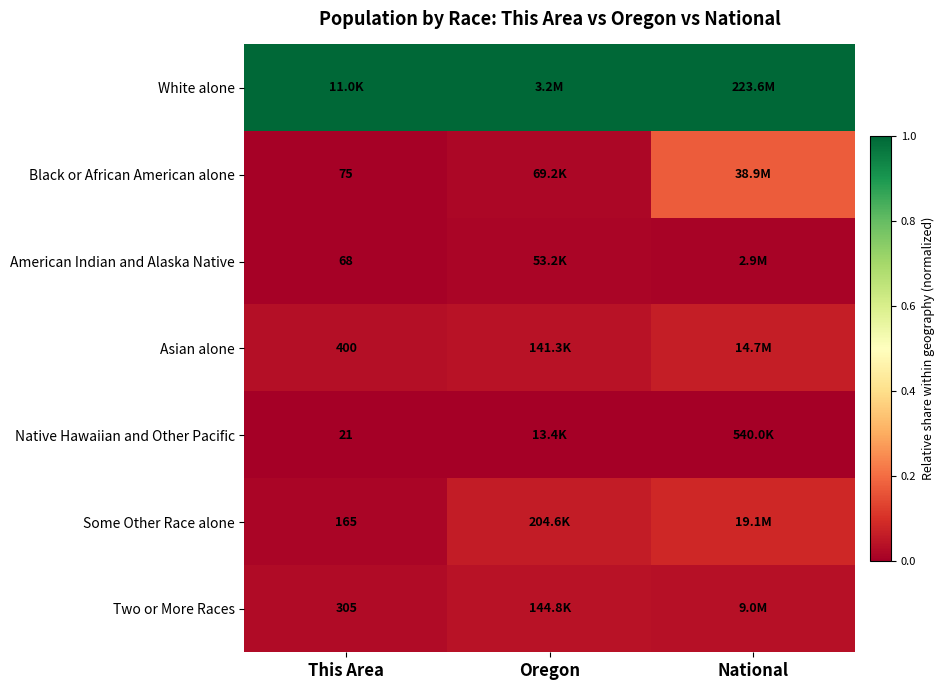

At which label is White alone closest to 1?

This Area